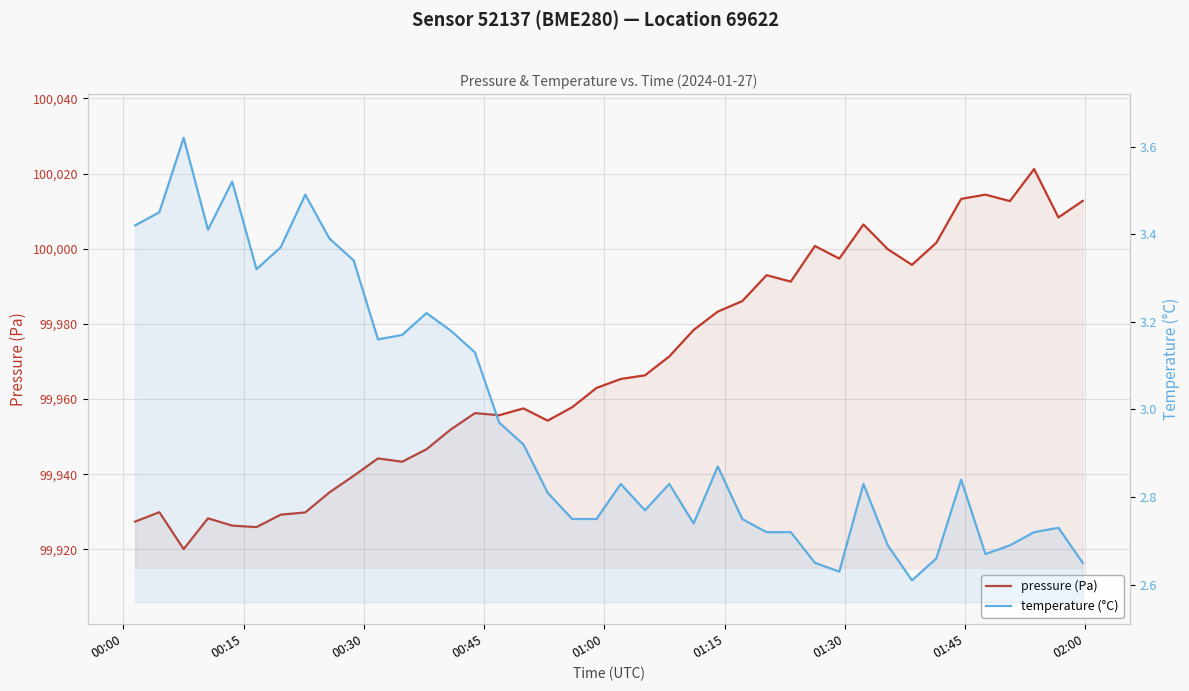

How many values in the pressure (Pa) series are below 99965?

20